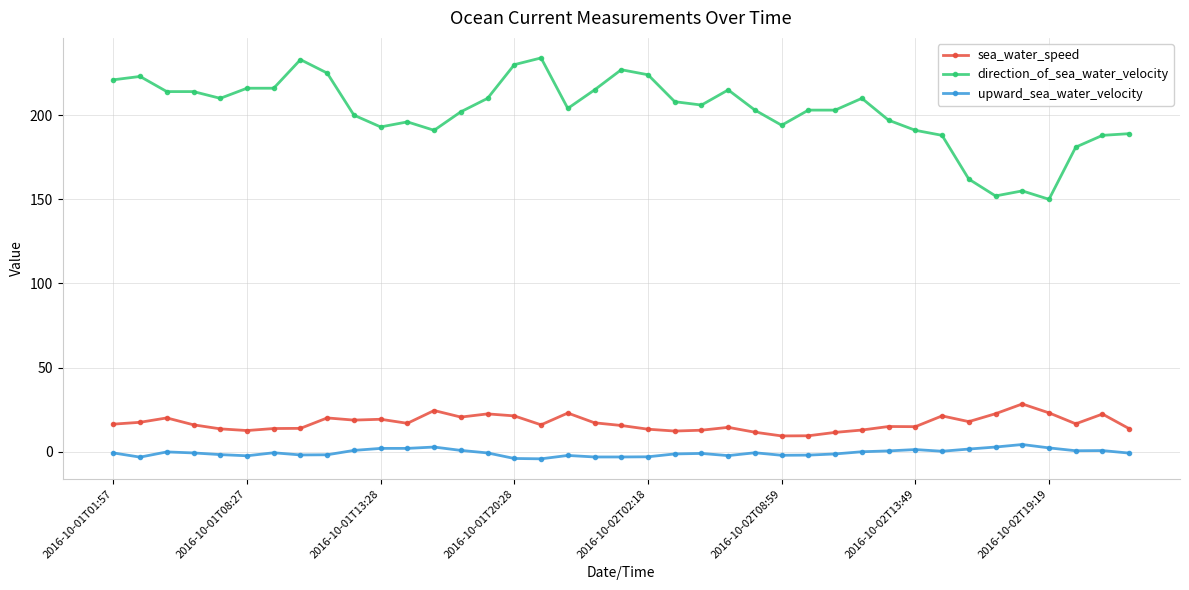

Which series has the largest total across all categories?

direction_of_sea_water_velocity